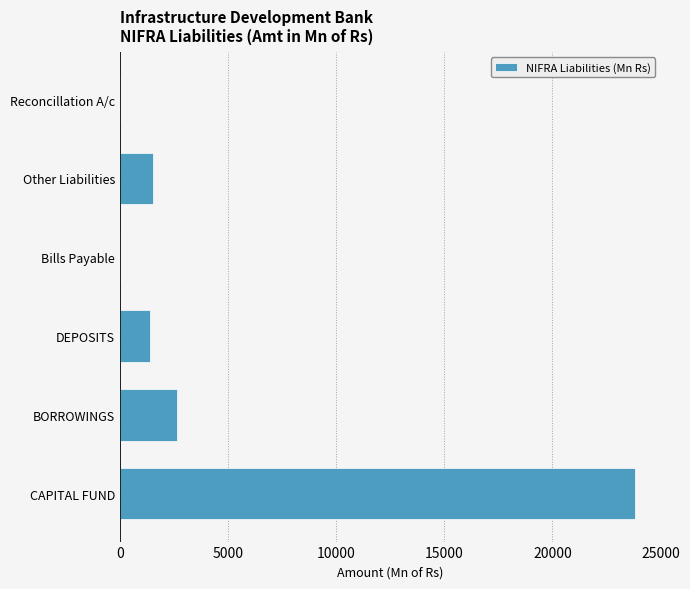

Reading bottom to top, what are all the values shown in this chart?

CAPITAL FUND=23823.5	BORROWINGS=2639.8	DEPOSITS=1366.6	Bills Payable=0.0	Other Liabilities=1533.2	Reconcillation A/c=0.0